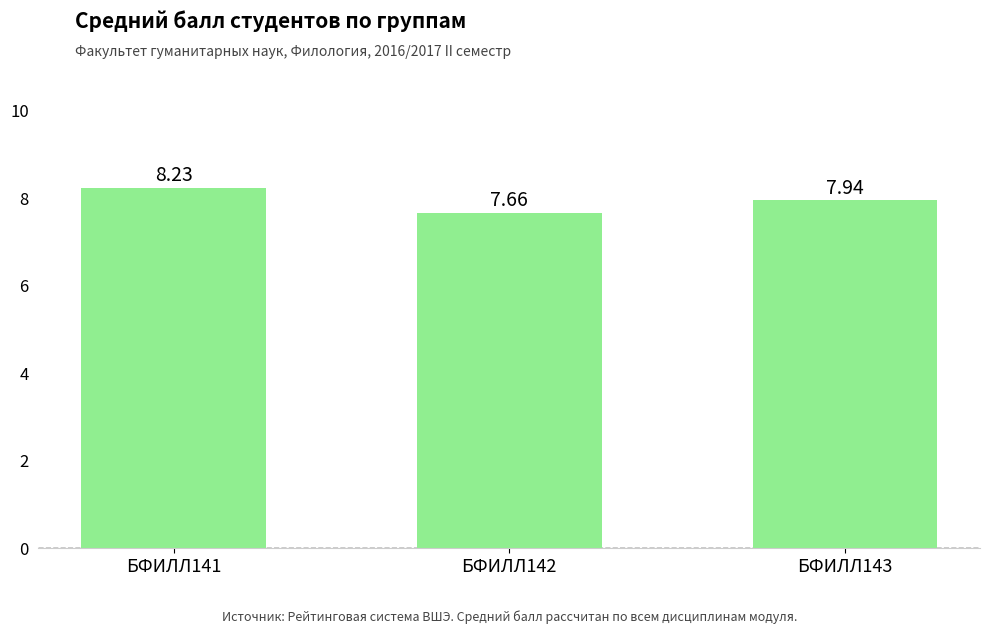

What is the difference between the maximum and minimum values?

0.6